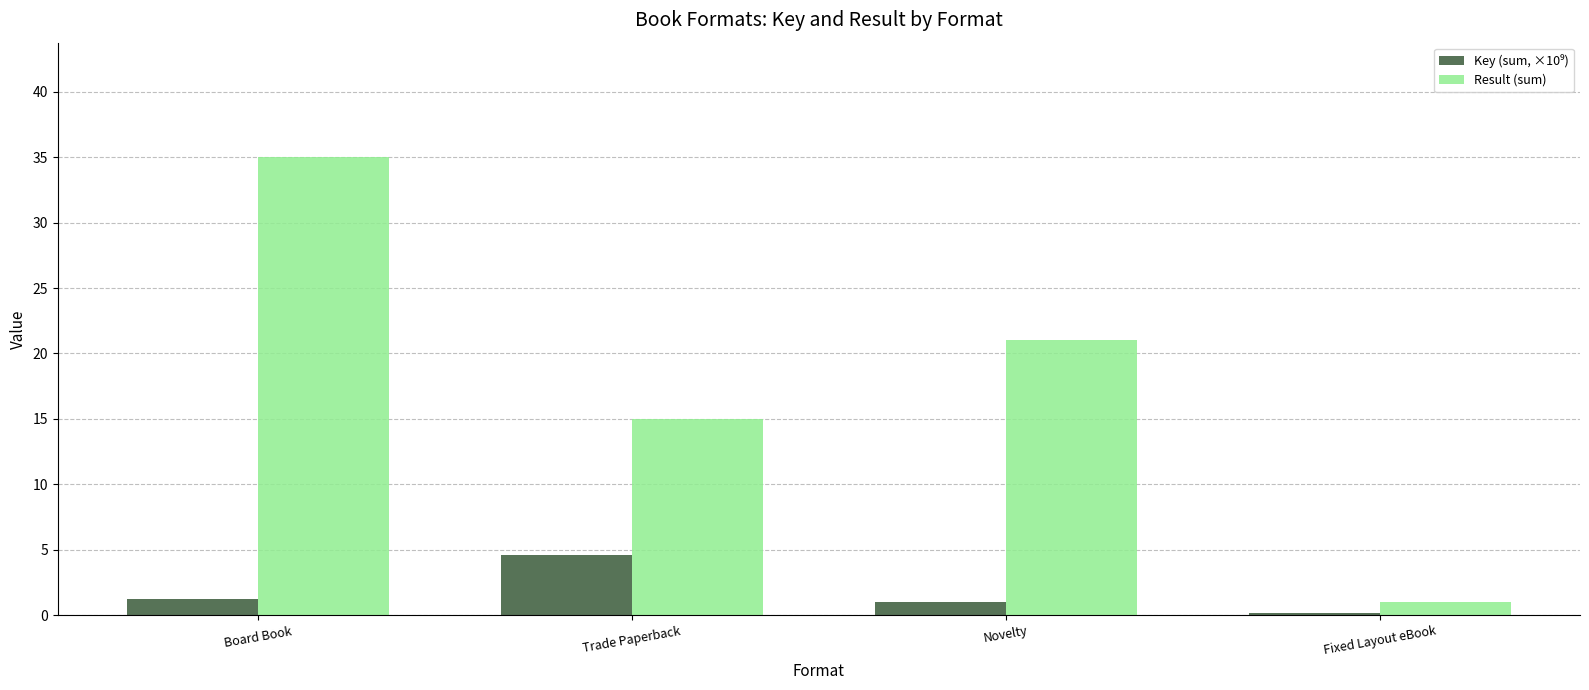

What is the label of the 2nd bar from the right?

Novelty